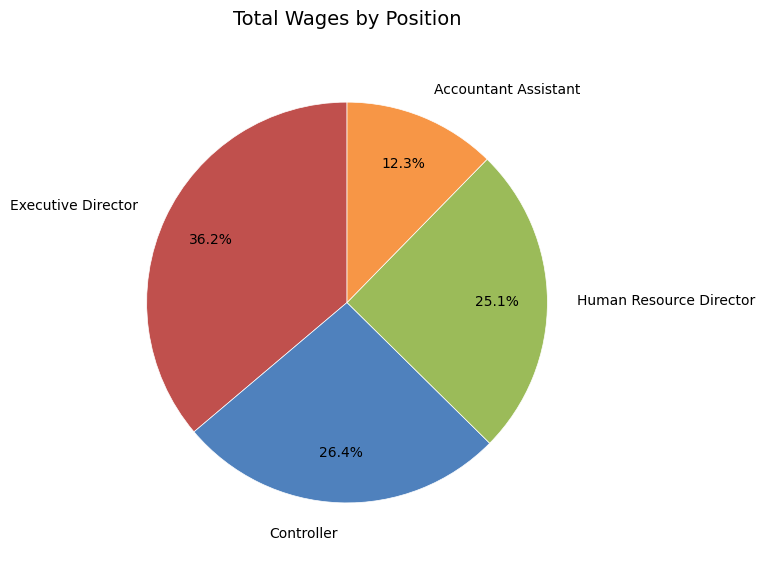

Does Controller account for over 50% of the chart?

No